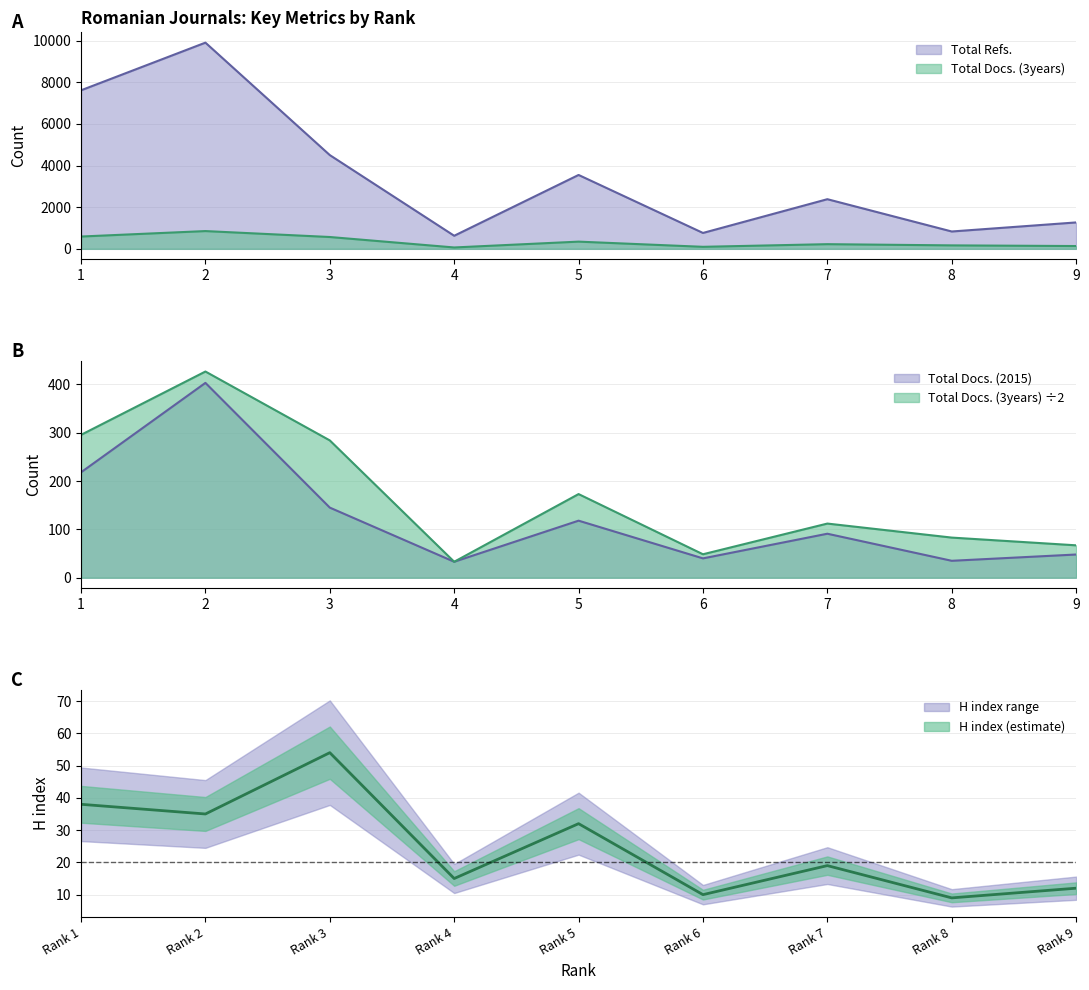

What is the greatest value displayed?

9902